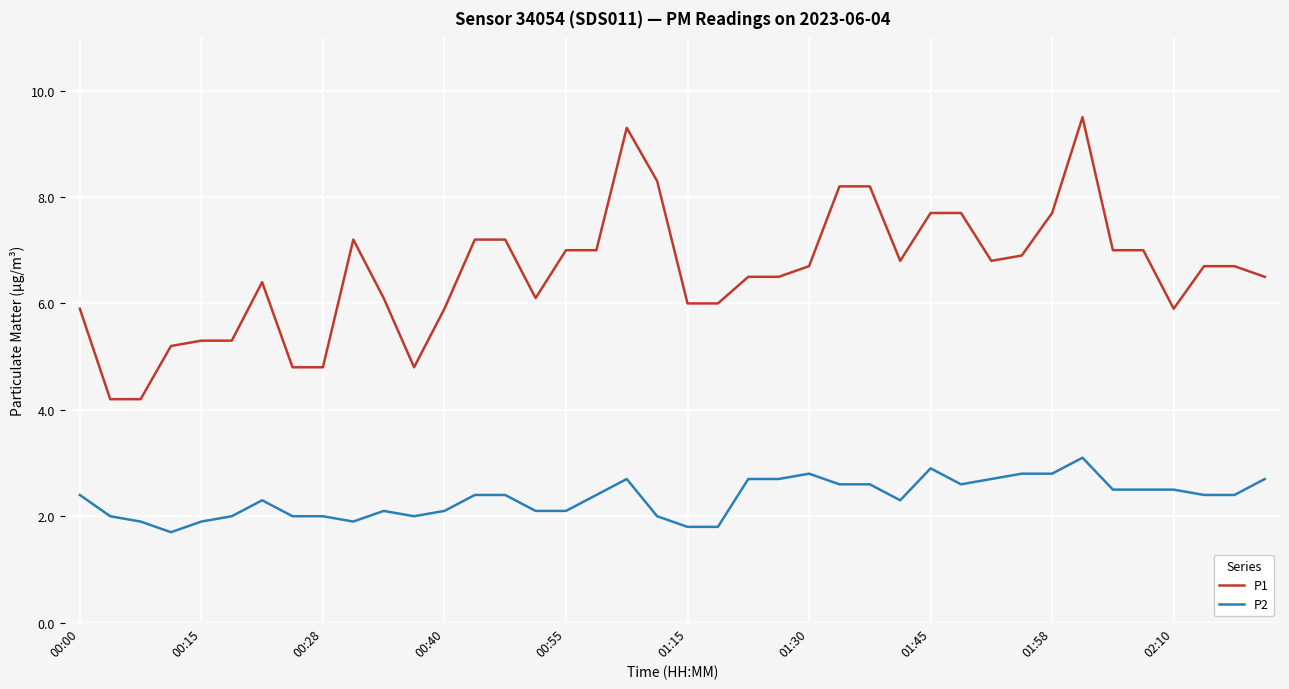

True or false: P1 and P2 cross at least once.

False